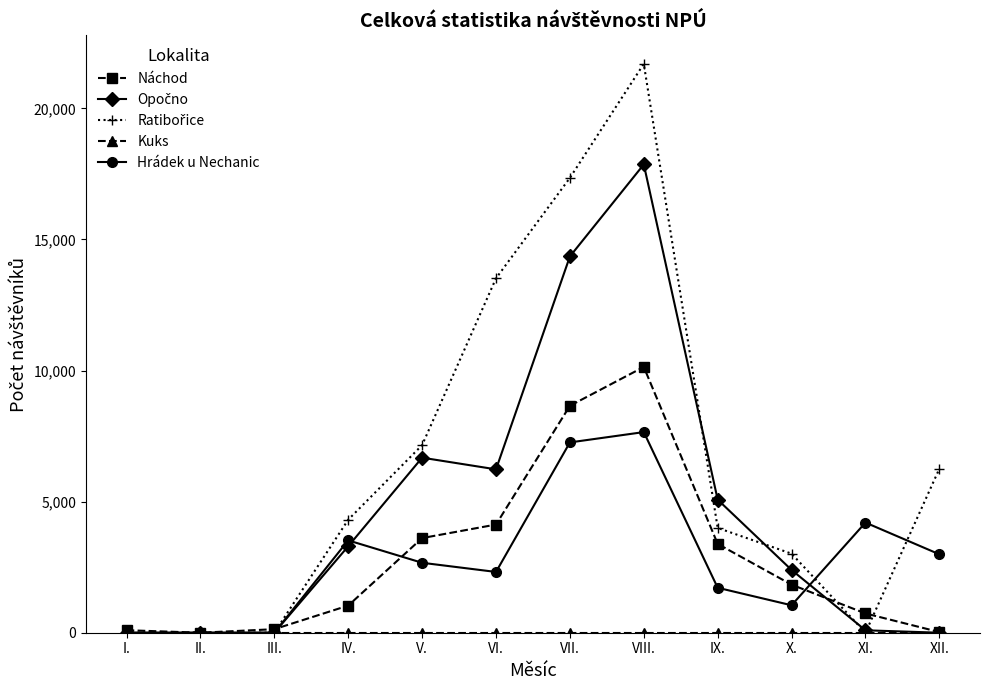

True or false: Hrádek u Nechanic has more than 1 points higher than both neighbors.

True